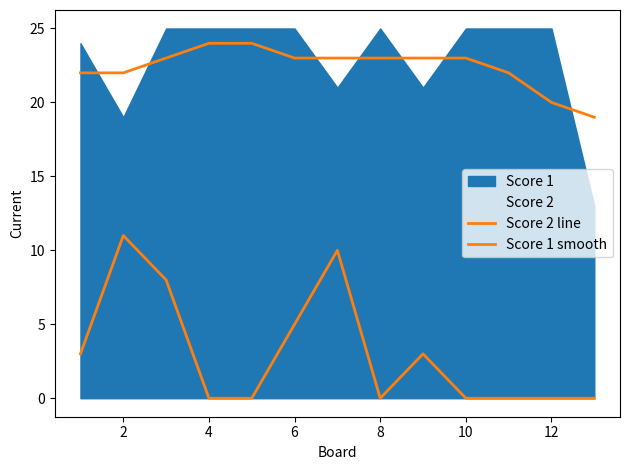

True or false: Score 2 line and Score 1 smooth intersect in this chart.

False